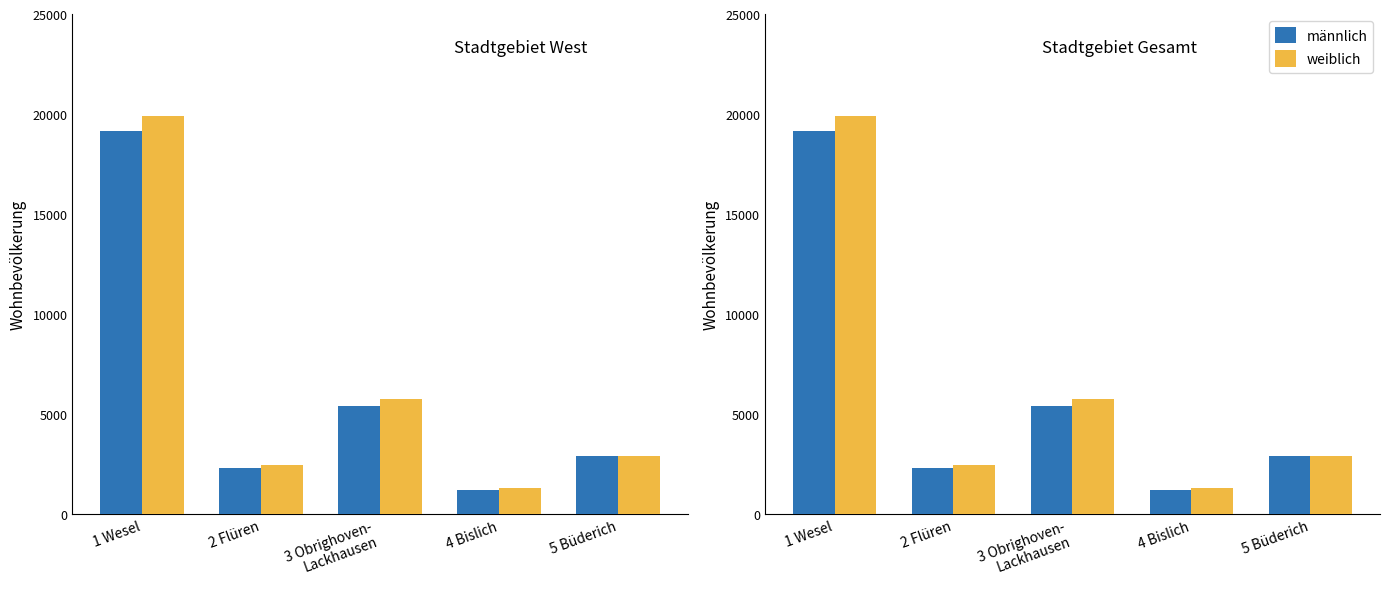

What is the sum of all weiblich values?

32362